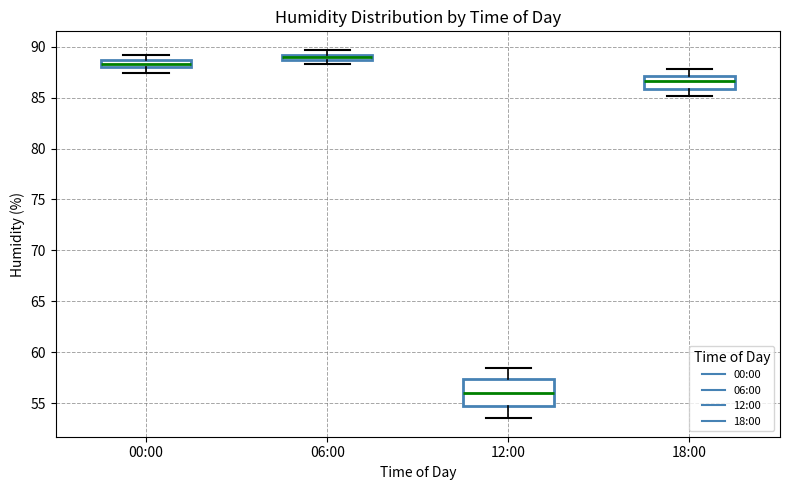

Which box's median line is the lowest?

12:00